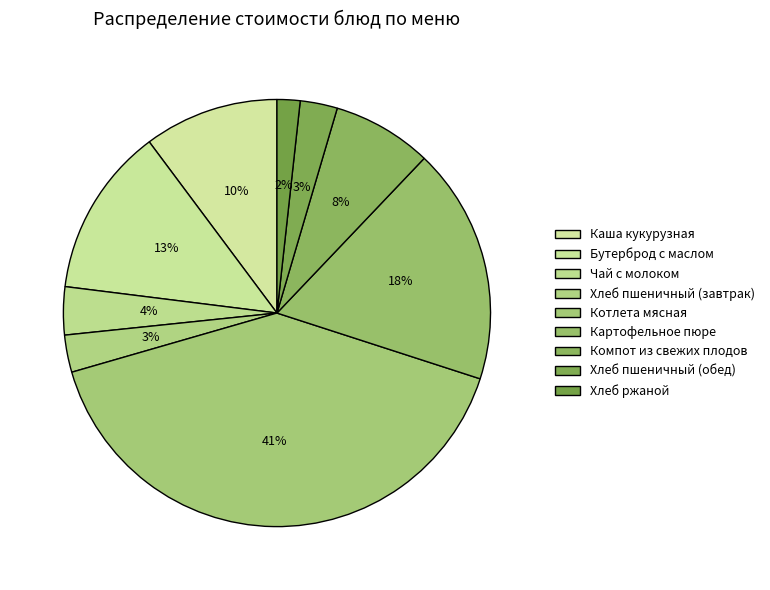

Which slice is the smallest?

Хлеб ржаной